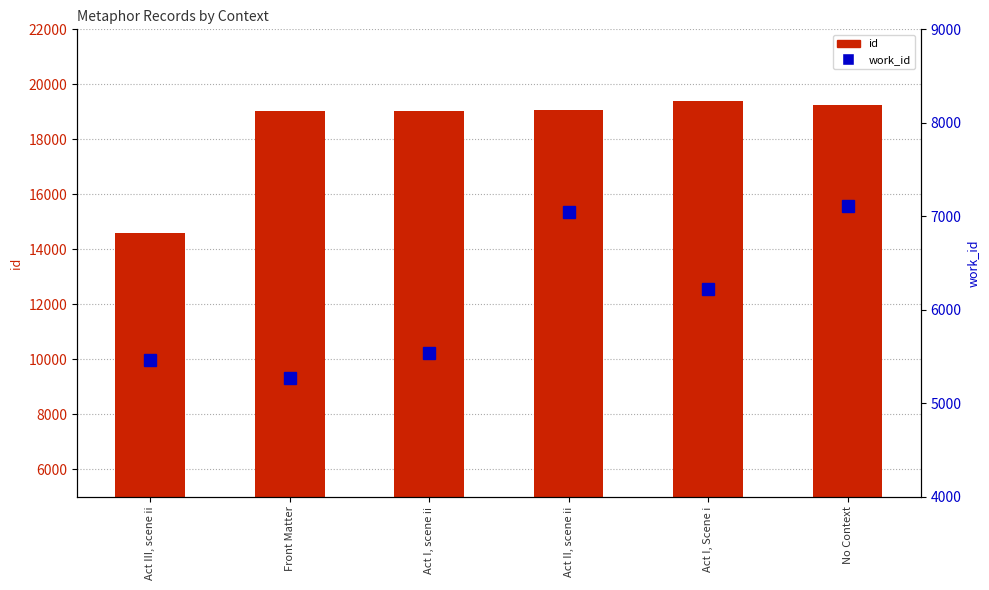

At which category is the sum across all series the highest?

No Context